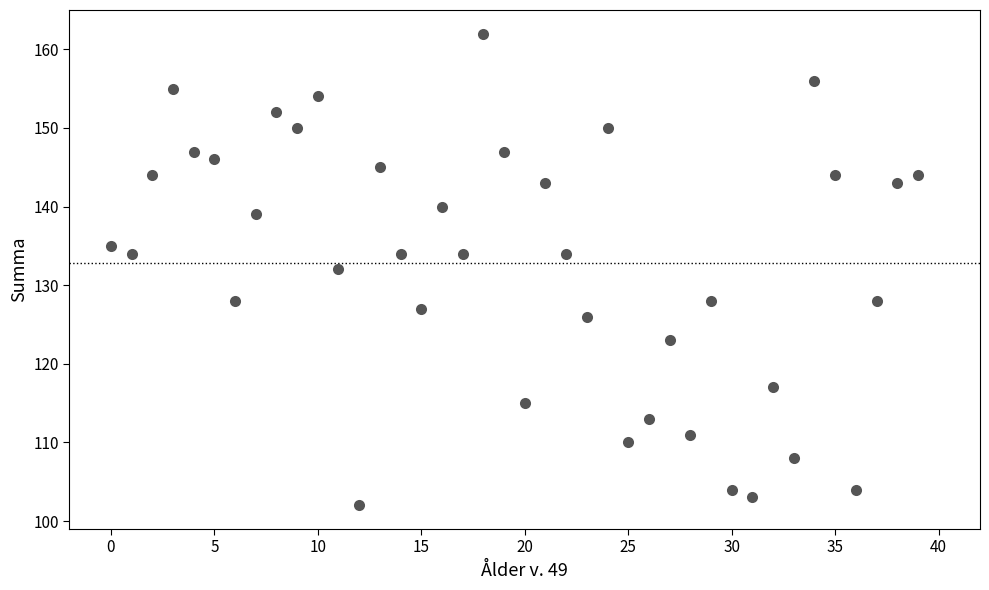

What is the range of Y values (max minus min)?

60